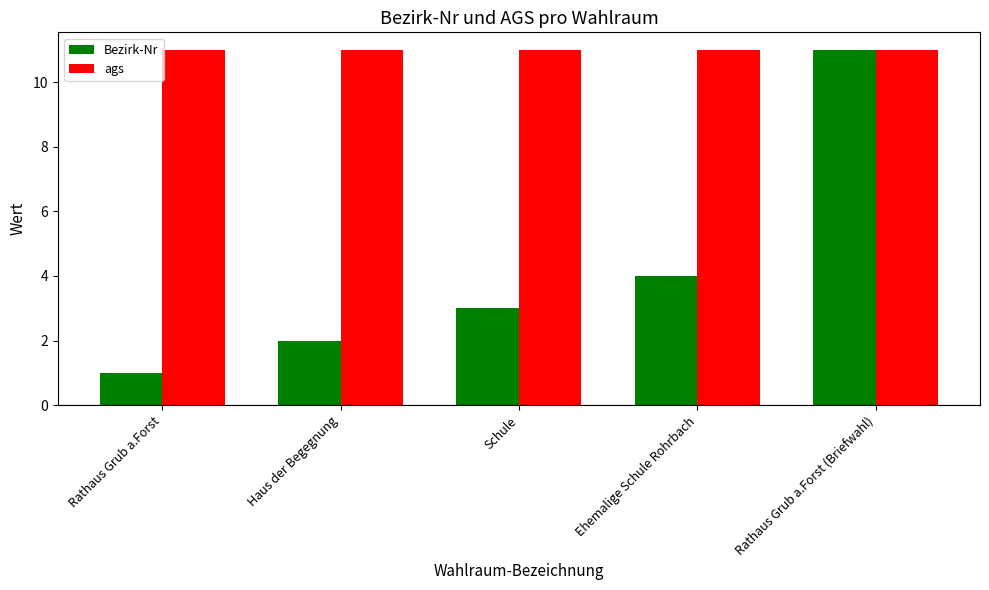

Reading right to left, list all the values displayed in this chart.

Bezirk-Nr: 11	4	3	2	1
ags: 11	11	11	11	11